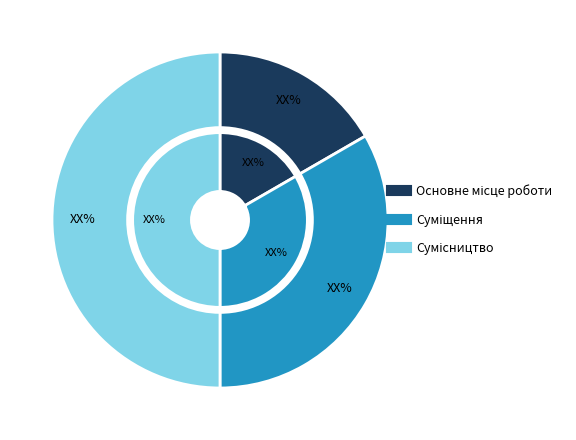

To the nearest percent, what is the difference between the largest and smallest slice percentages?

33%